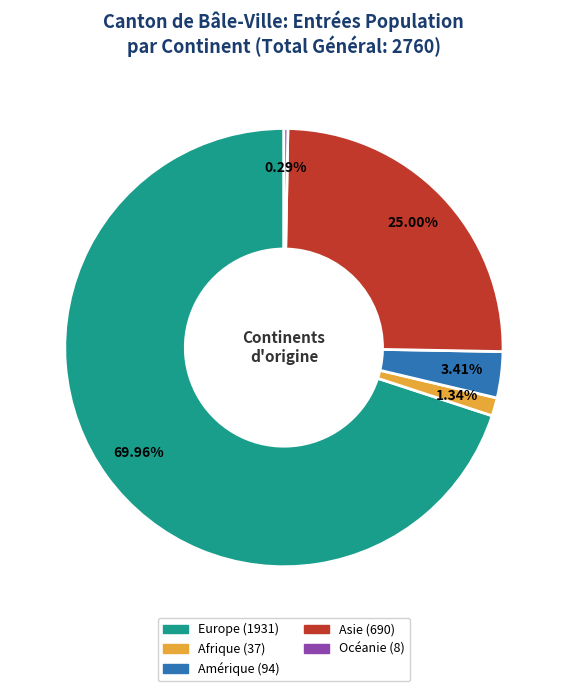

Which has a higher value, Asie or Amérique?

Asie